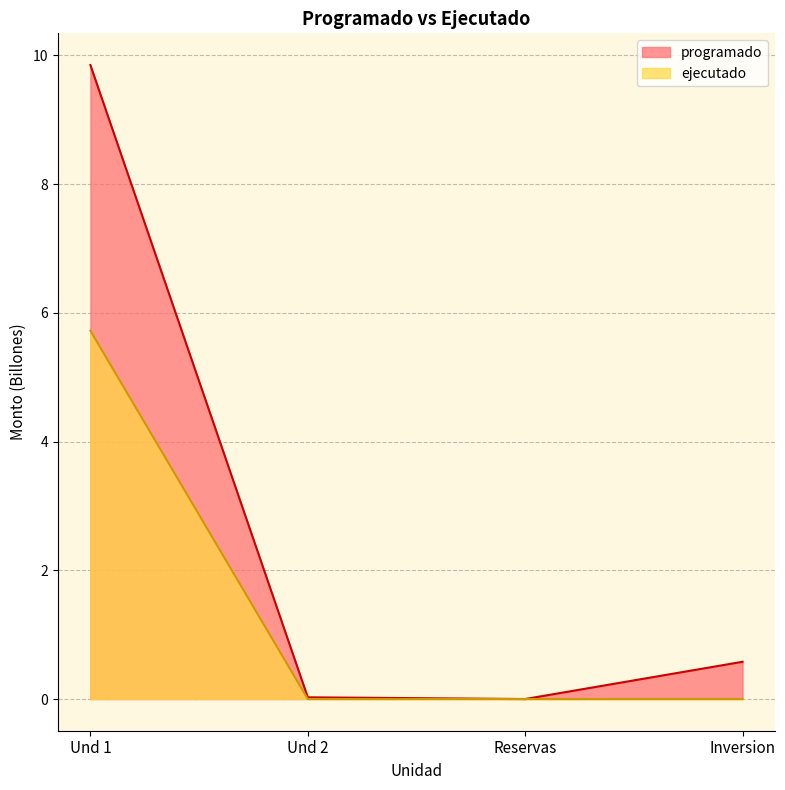

What is the label of the 1st point from the left?

Und 1